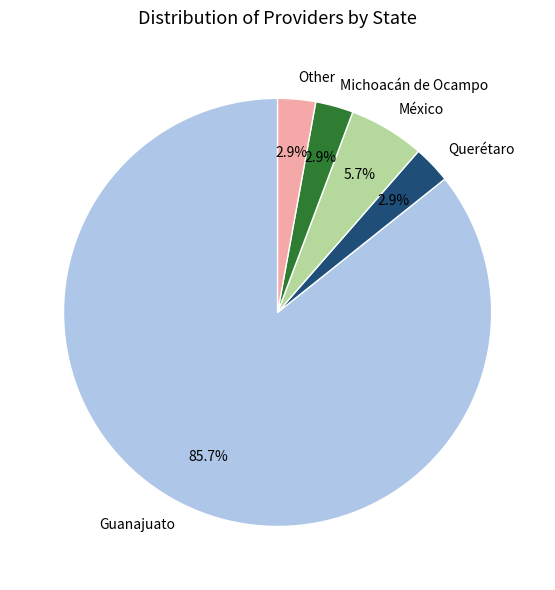

To the nearest percent, what is the difference between the Guanajuato and Other slice percentages?

83%